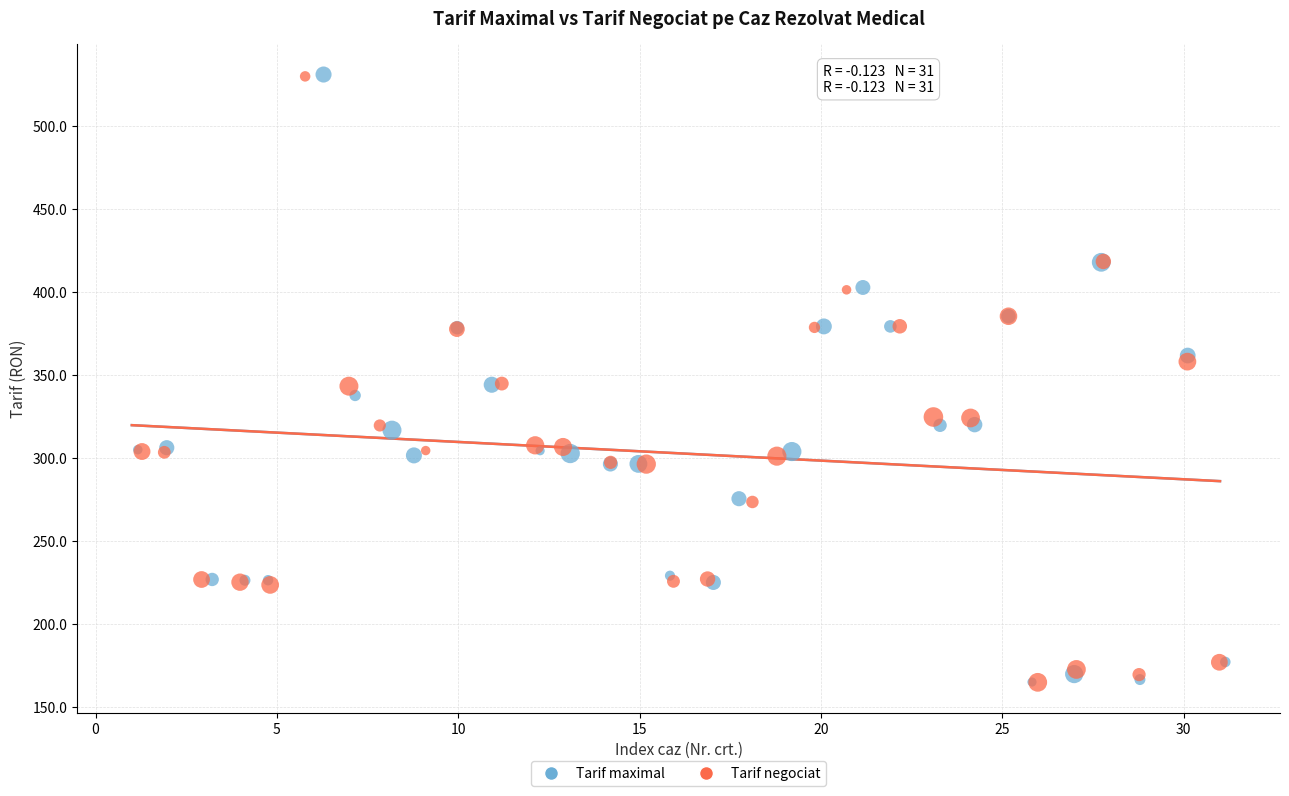

Which series has the largest Y range (max minus min)?

Tarif maximal